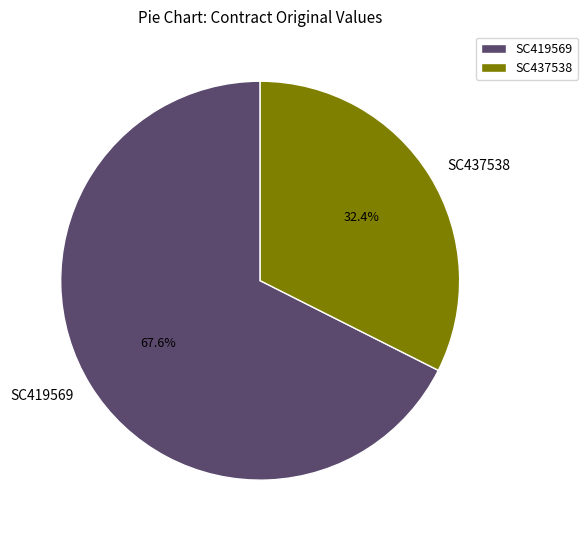

What is the total percentage of SC437538 and SC419569?

100.0%